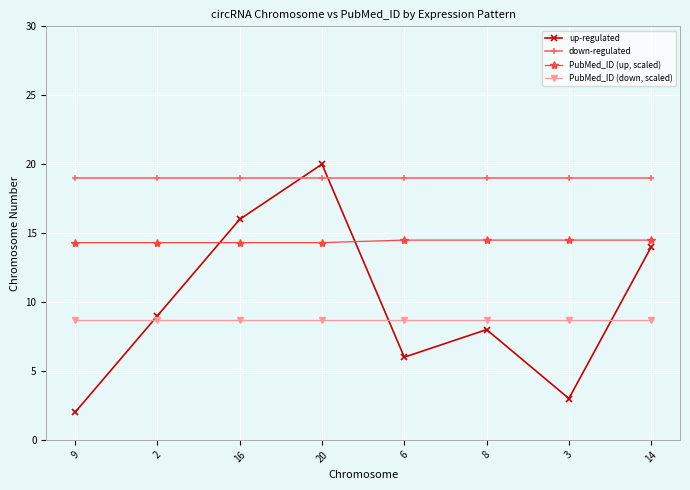

Reading right to left, extract all data points from this chart.

up-regulated: 14.0	3.0	8.0	6.0	20.0	16.0	9.0	2.0
down-regulated: 19.0	19.0	19.0	19.0	19.0	19.0	19.0	19.0
PubMed_ID (up, scaled): 14.5	14.5	14.5	14.5	14.3	14.3	14.3	14.3
PubMed_ID (down, scaled): 8.7	8.7	8.7	8.7	8.7	8.7	8.7	8.7